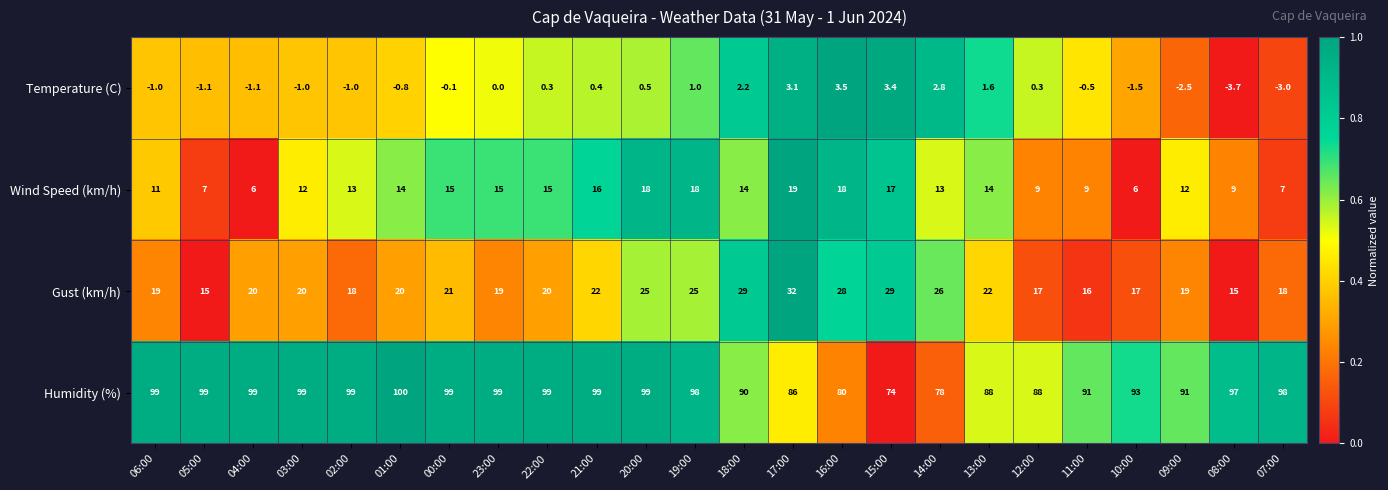

Which series has the largest total across all categories?

Humidity (%)